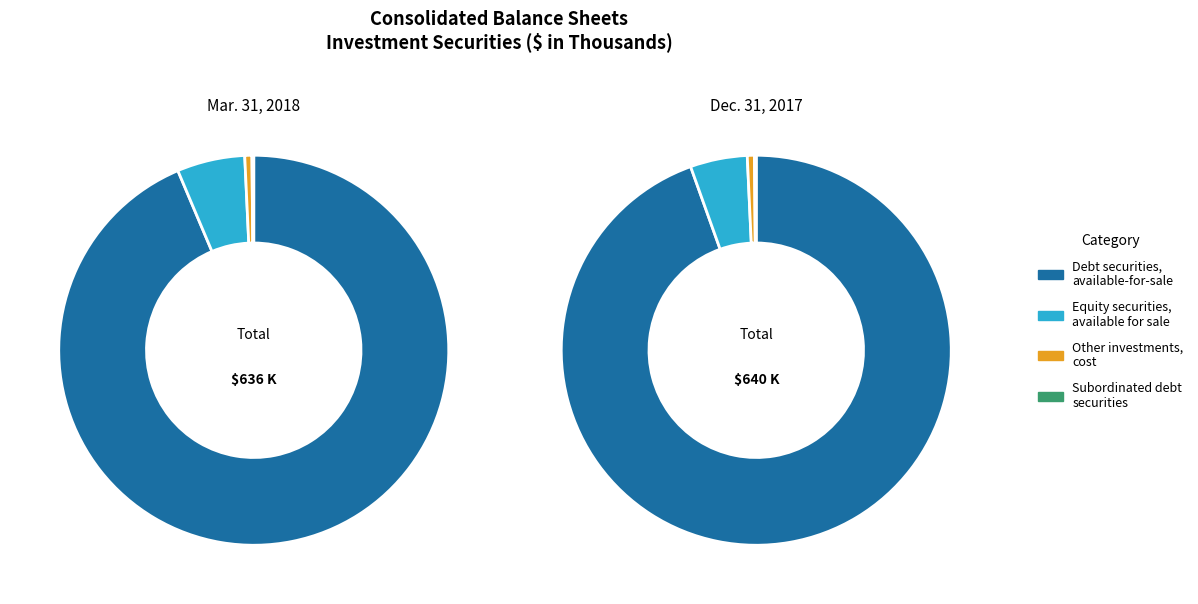

True or false: Dec. 31, 2017 accounts for 50% of the total.

True